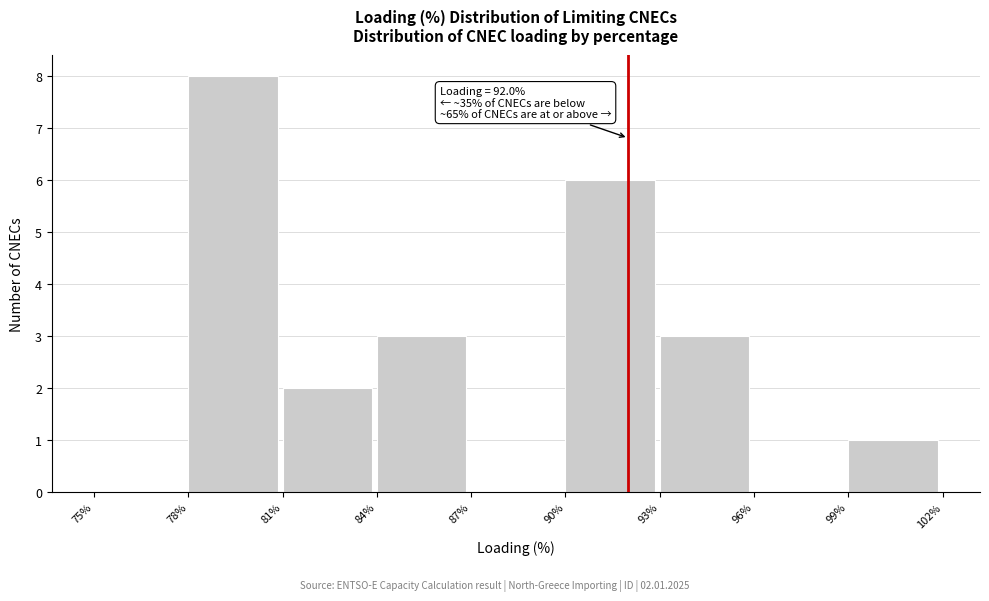

Over which range of the x-axis is the bar tallest?

78% to 81%